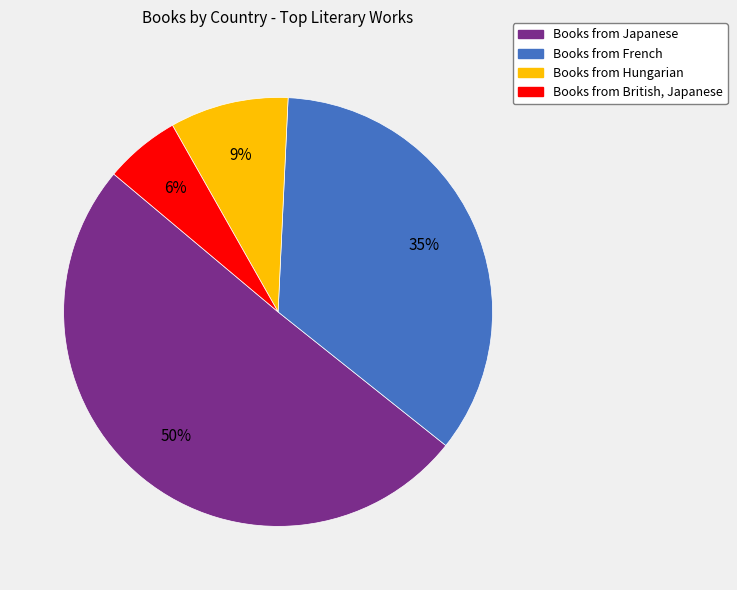

What is the largest slice in the pie chart?

Japanese